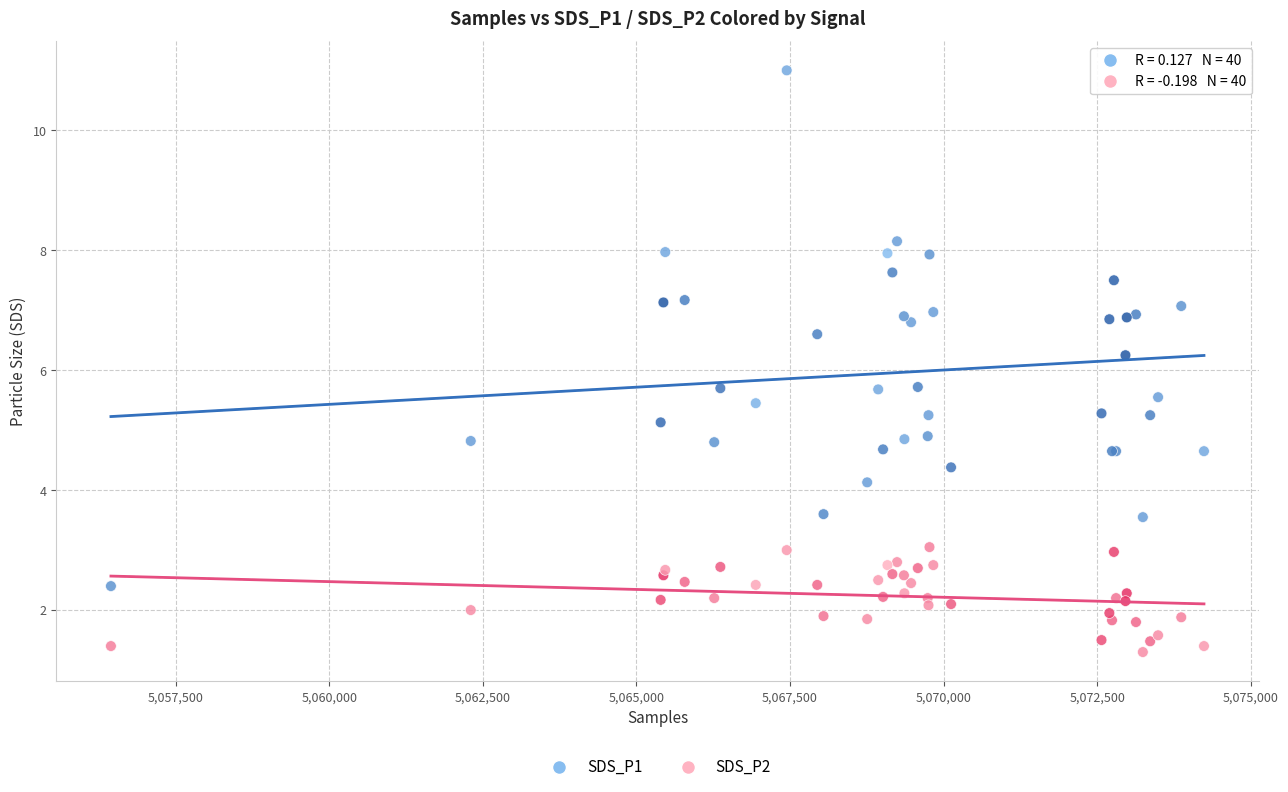

Which series reaches the maximum Y coordinate?

SDS_P1